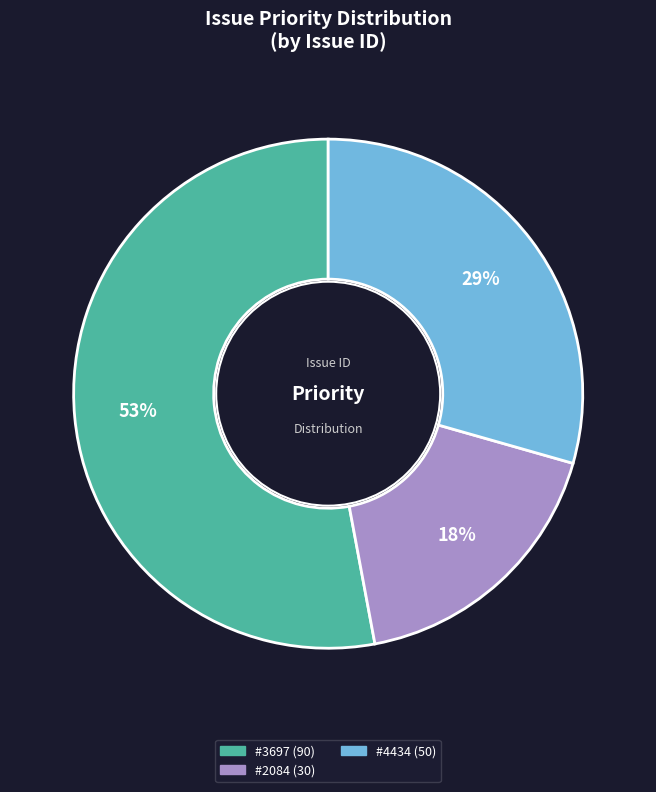

Is there a majority slice in this chart?

Yes